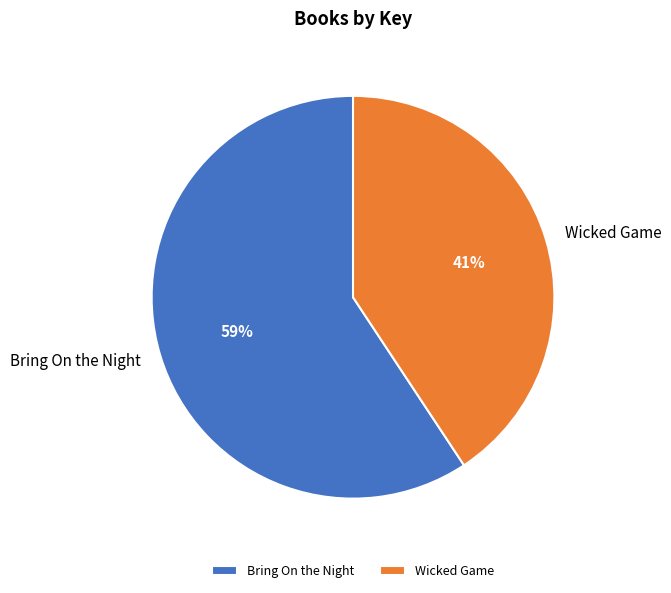

Do Bring On the Night and Wicked Game together represent more than half of the pie?

Yes